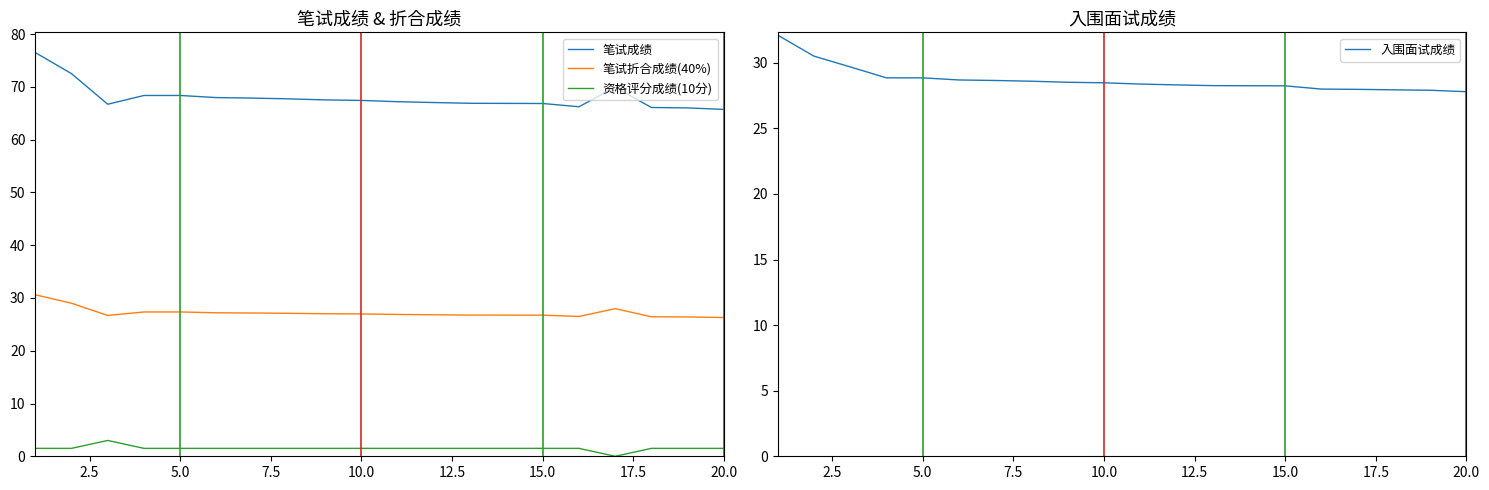

Which series has the largest total across all categories?

笔试成绩